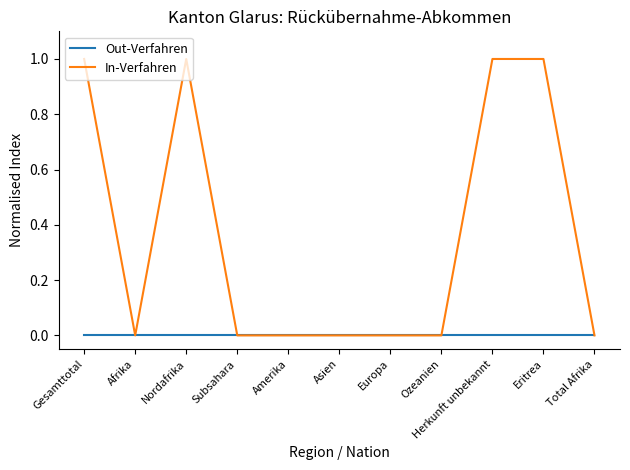

Reading right to left, transcribe all the data shown in this chart.

Out-Verfahren: 0	0	0	0	0	0	0	0	0	0	0
In-Verfahren: 0	1	1	0	0	0	0	0	1	0	1